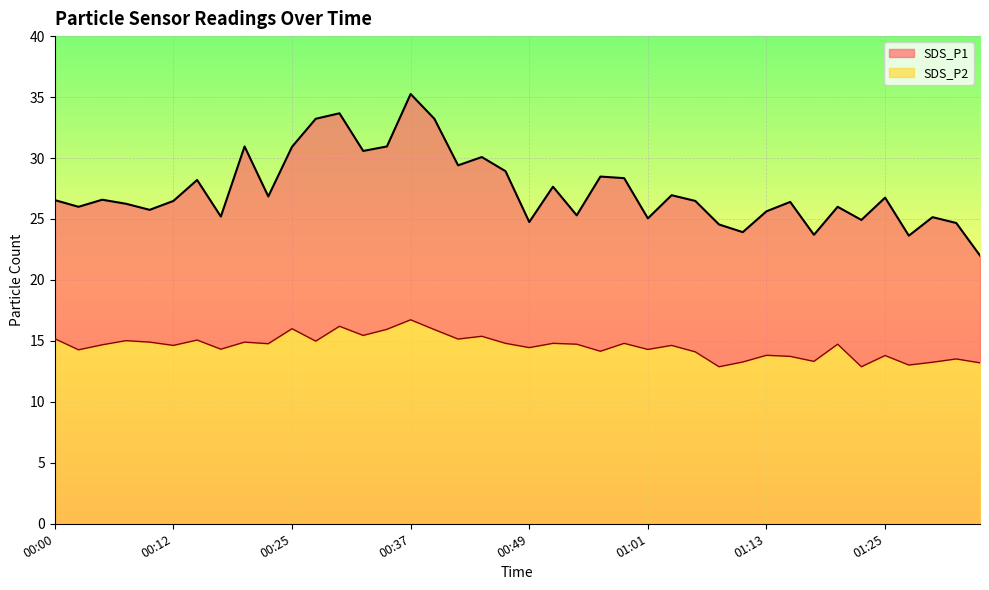

The SDS_P1 series shows 30.9 at 00:34. True or false?

True